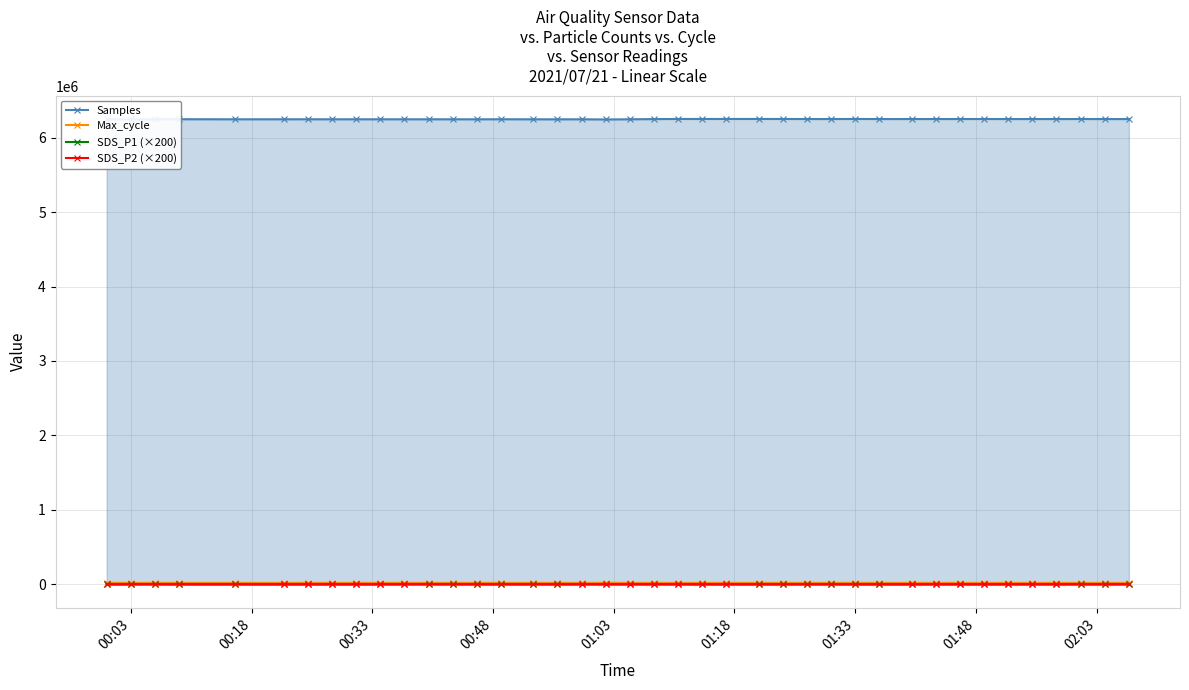

At how many categories does at least one series exceed 4476102?

40